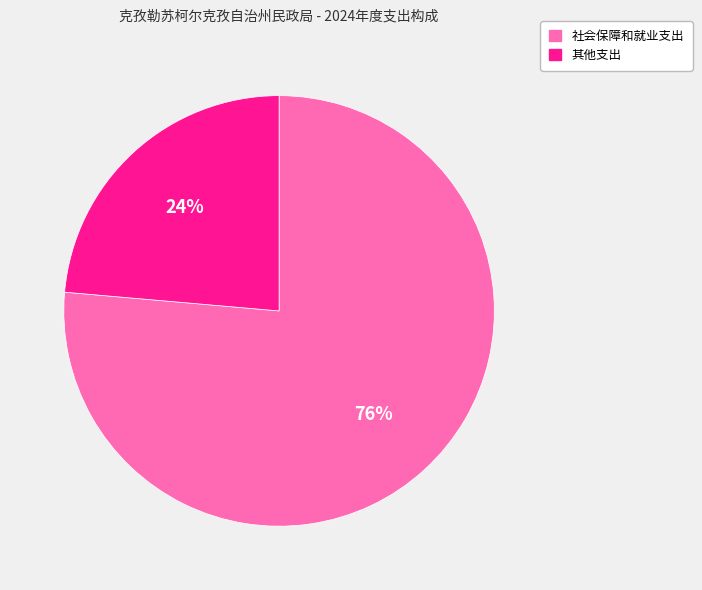

The 社会保障和就业支出 slice represents 85% of the pie. True or false?

False